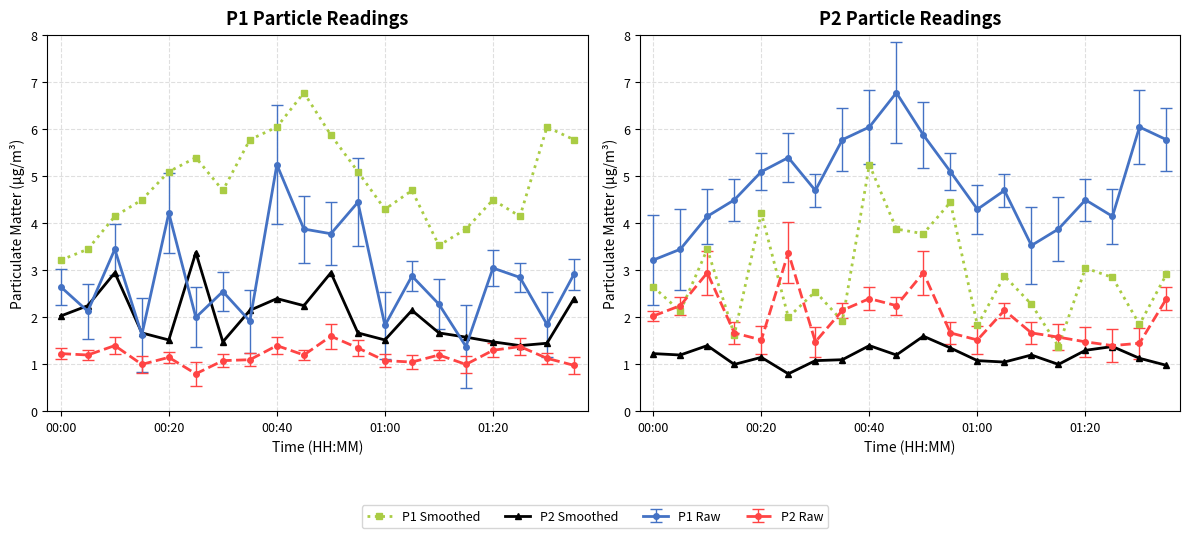

What is the sum of the P2 Smoothed values at 8 and 18?

2.5